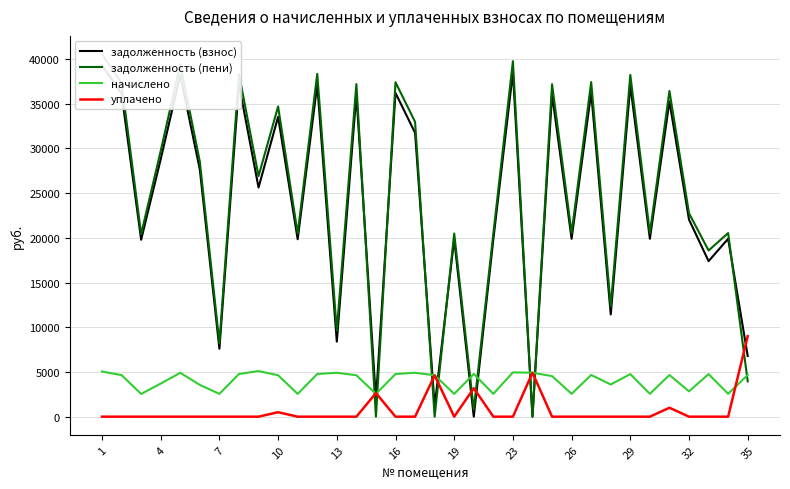

What are all the series names shown in the legend?

задолженность (взнос), задолженность (пени), начислено, уплачено